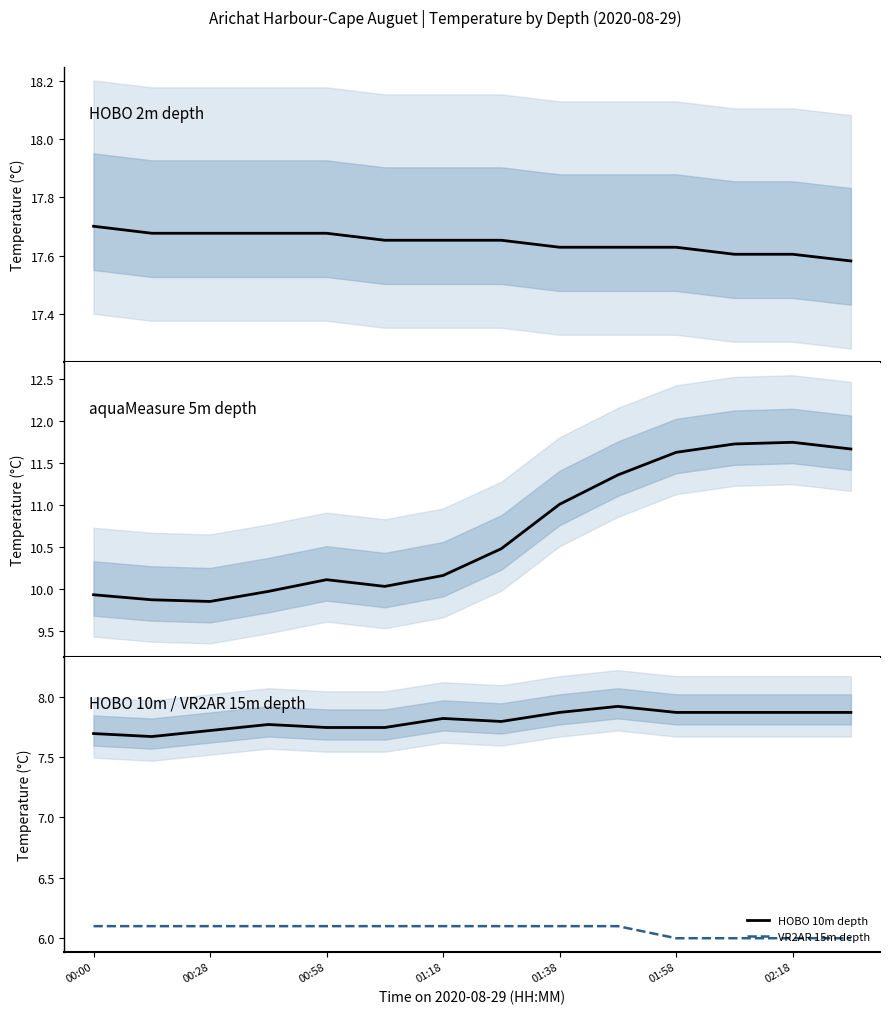

At how many categories does at least one series exceed 14?

14